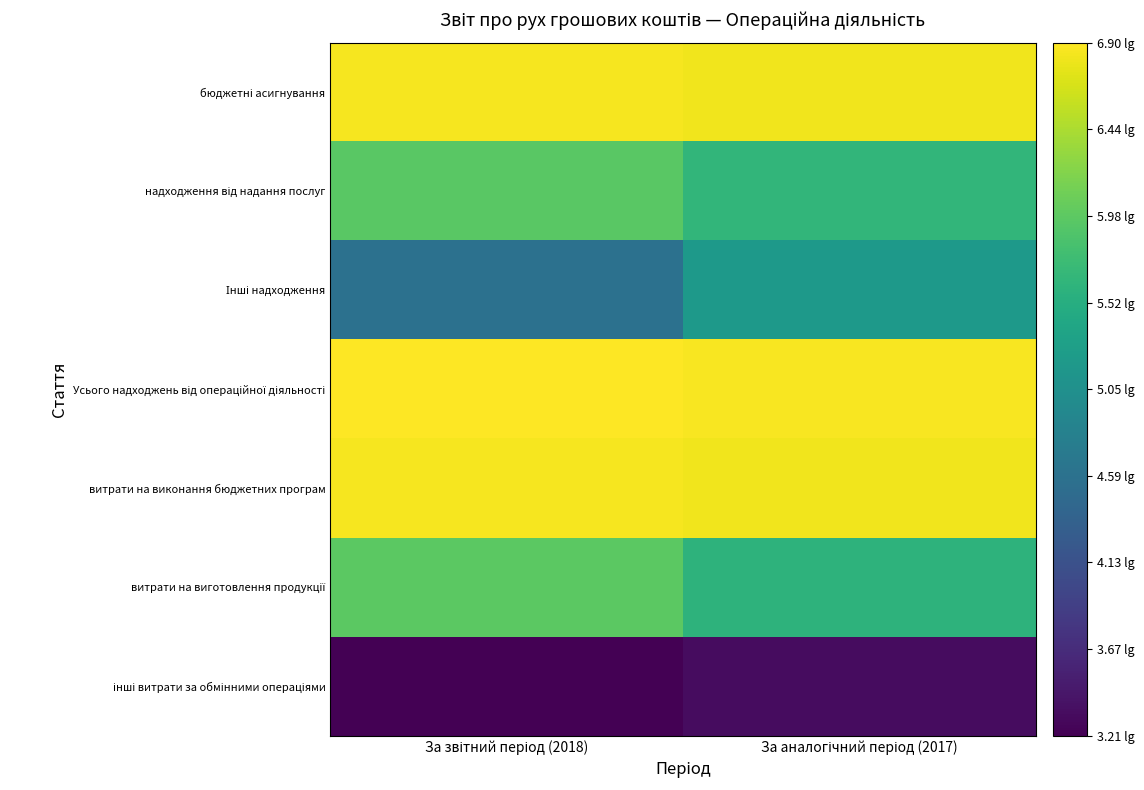

What is the spread (max minus min) of values at За звітний період (2018)?

3.7